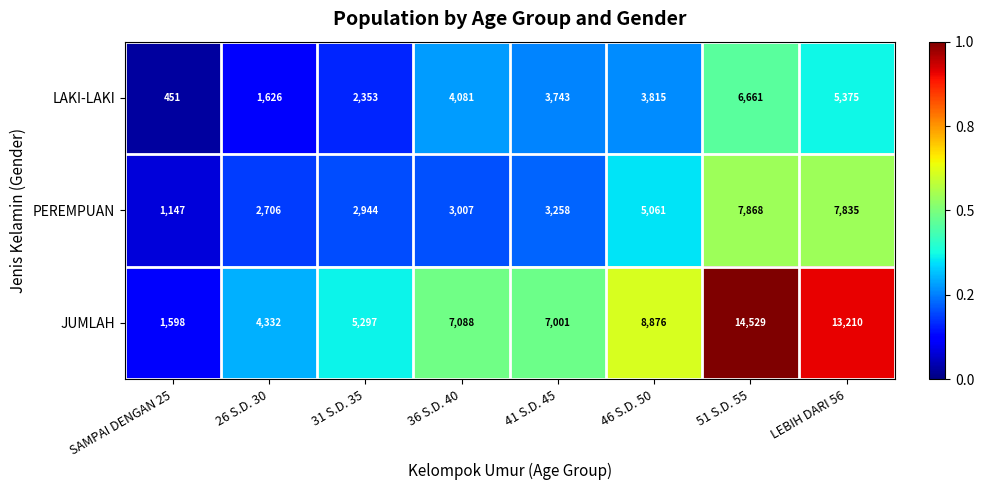

Which series has the largest range (max minus min)?

JUMLAH